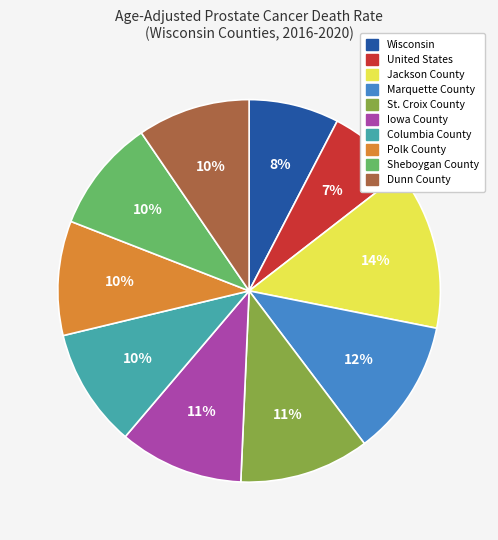

True or false: Marquette County accounts for 24% of the total.

False